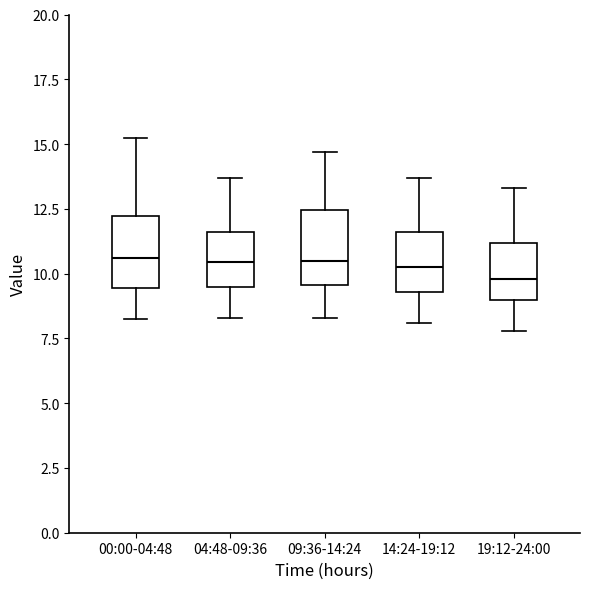

Reading left to right, transcribe this box plot: for each box, give where its median line is, the range the box spans, and where its two whiskers end, as read against the y-axis. The values are not printed on the chart, so give them approximately, as read against the axis.

00:00-04:48: median 10.5, box 9.5 to 12.0, whiskers 8.0 to 15.0
04:48-09:36: median 10.5, box 9.5 to 11.5, whiskers 8.5 to 13.5
09:36-14:24: median 10.5, box 9.5 to 12.5, whiskers 8.5 to 14.5
14:24-19:12: median 10.5, box 9.5 to 11.5, whiskers 8.0 to 13.5
19:12-24:00: median 10.0, box 9.0 to 11.0, whiskers 8.0 to 13.5